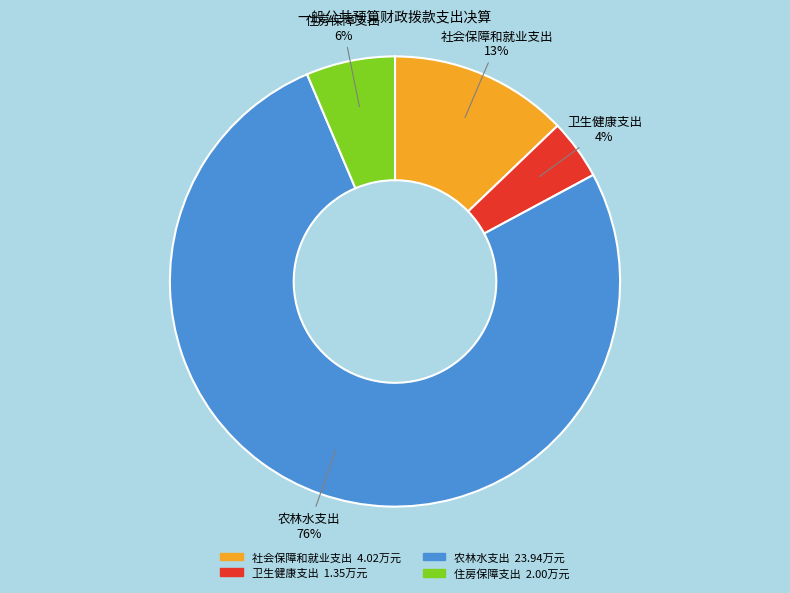

What is the smallest slice in the pie chart?

卫生健康支出